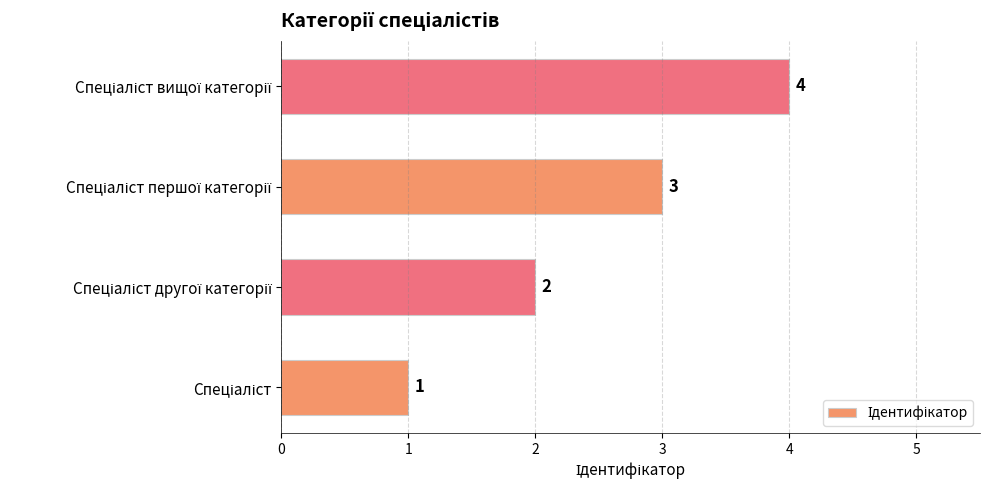

What is the sum of all values?

10